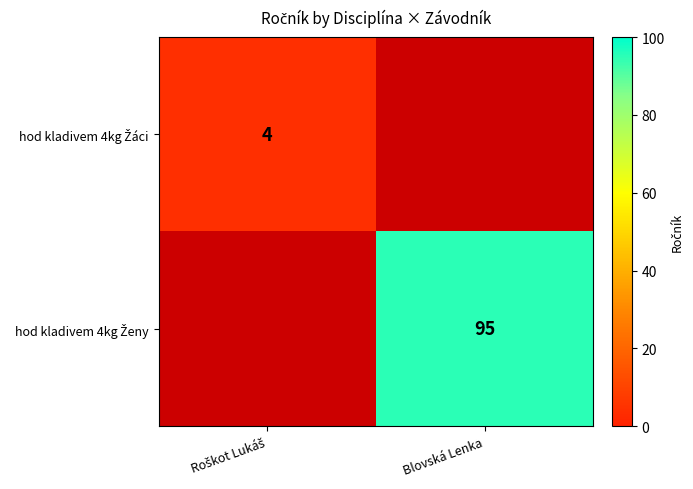

Rank the series at Blovská Lenka from lowest to highest value.

hod kladivem 4kg Žáci, hod kladivem 4kg Ženy